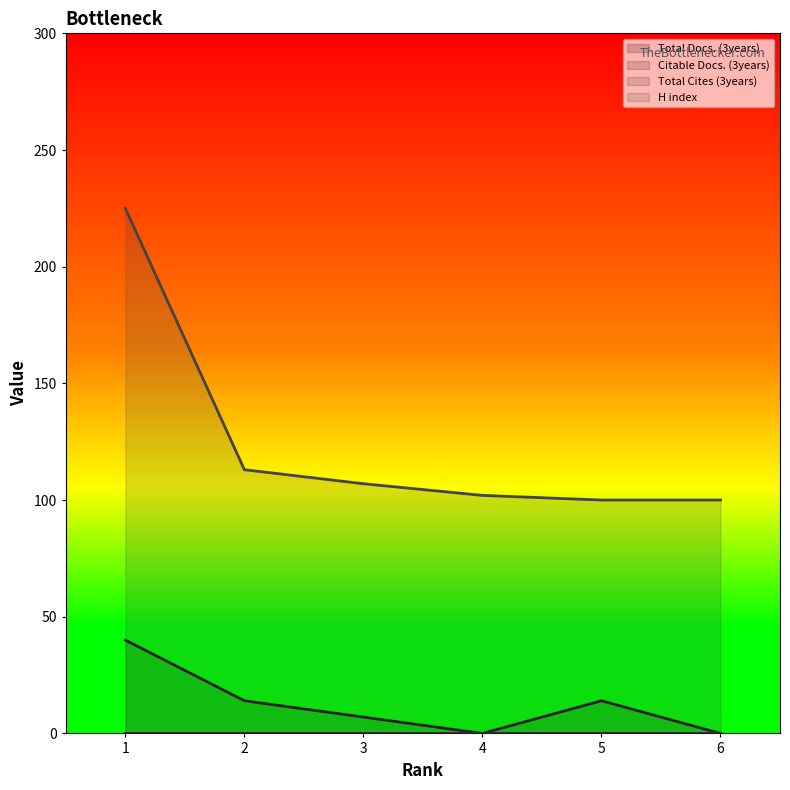

What is the total value across all series at 1?

265